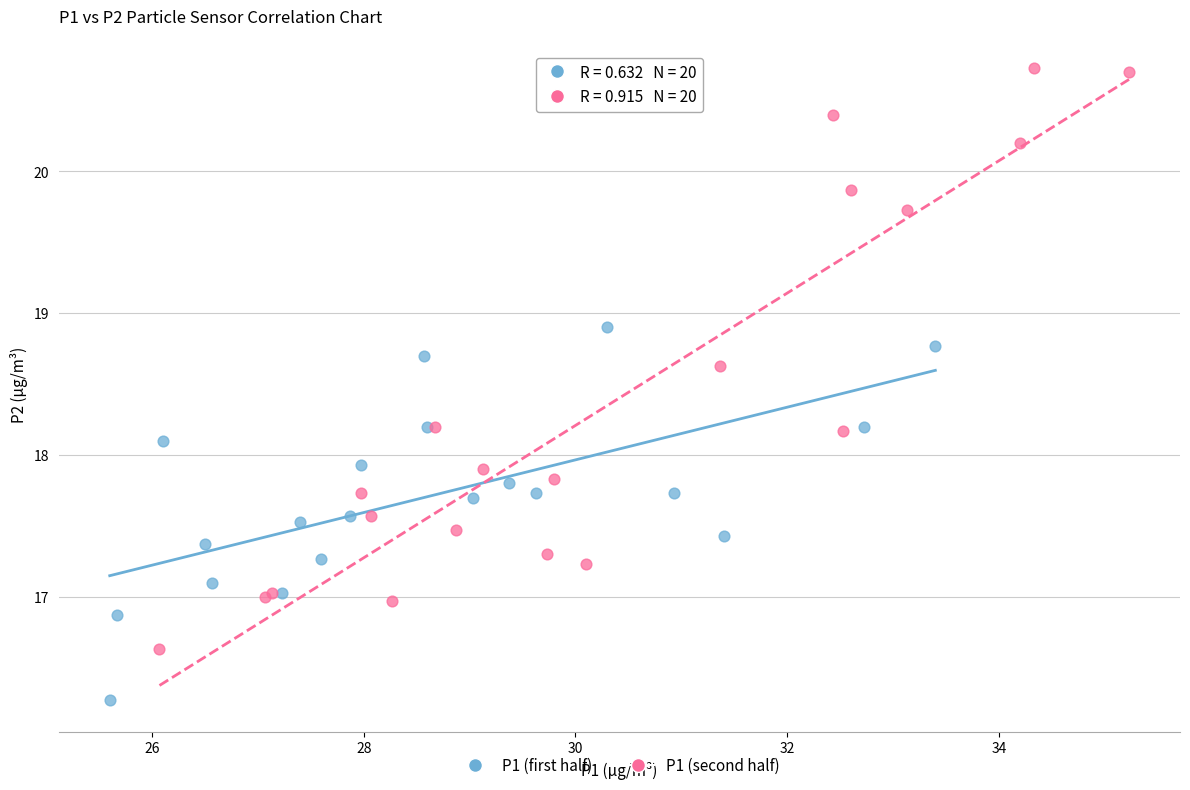

Which series has the widest spread of Y values?

P1 (second half)